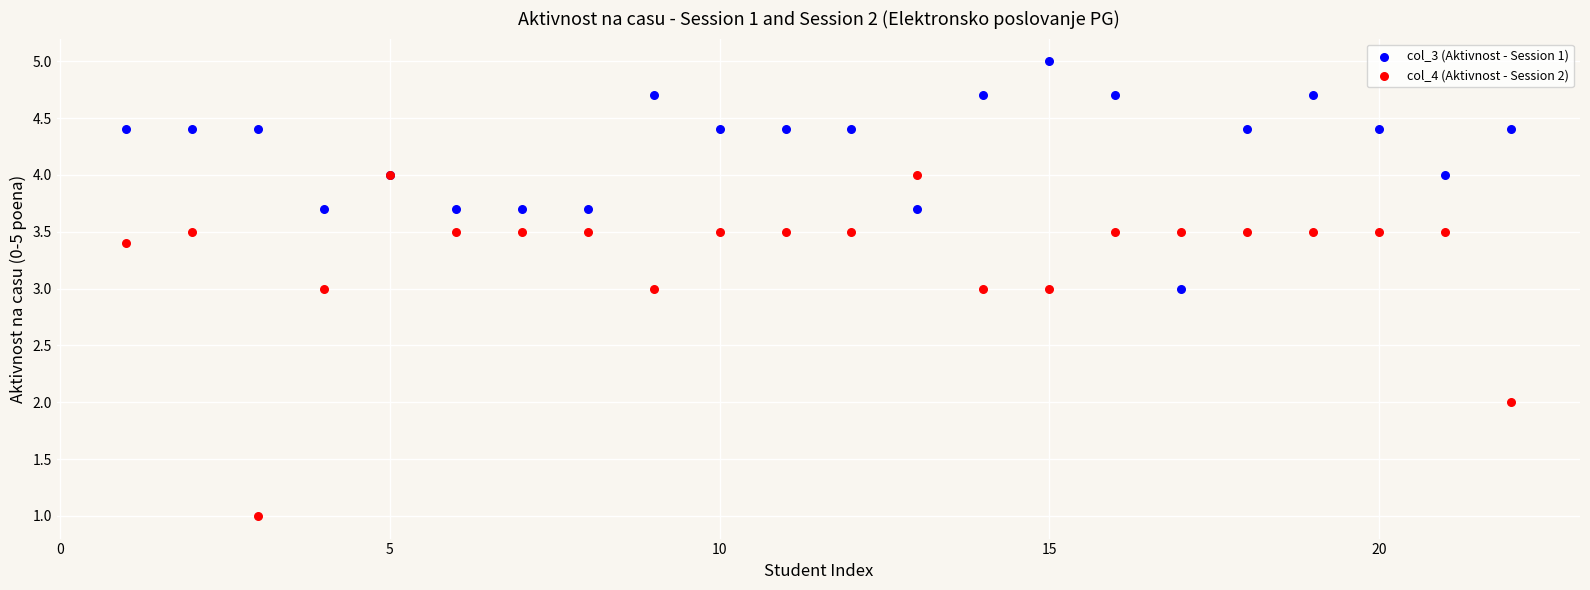

Which series reaches the maximum Y coordinate?

col_3 (Aktivnost - Session 1)